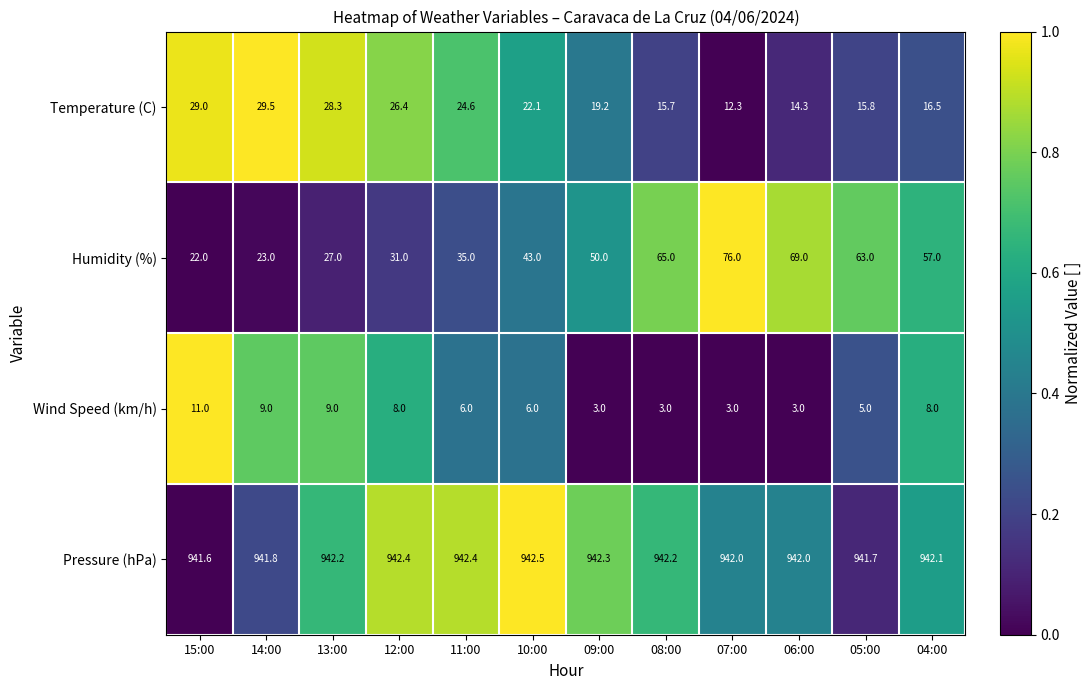

At 09:00, list the series in order from largest to smallest.

Pressure (hPa), Humidity (%), Temperature (C), Wind Speed (km/h)